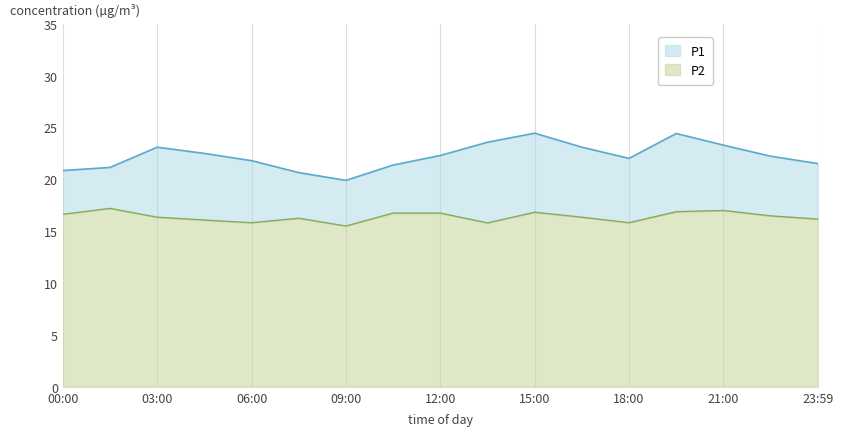

Where does the P2 series first go above 16?

00:00